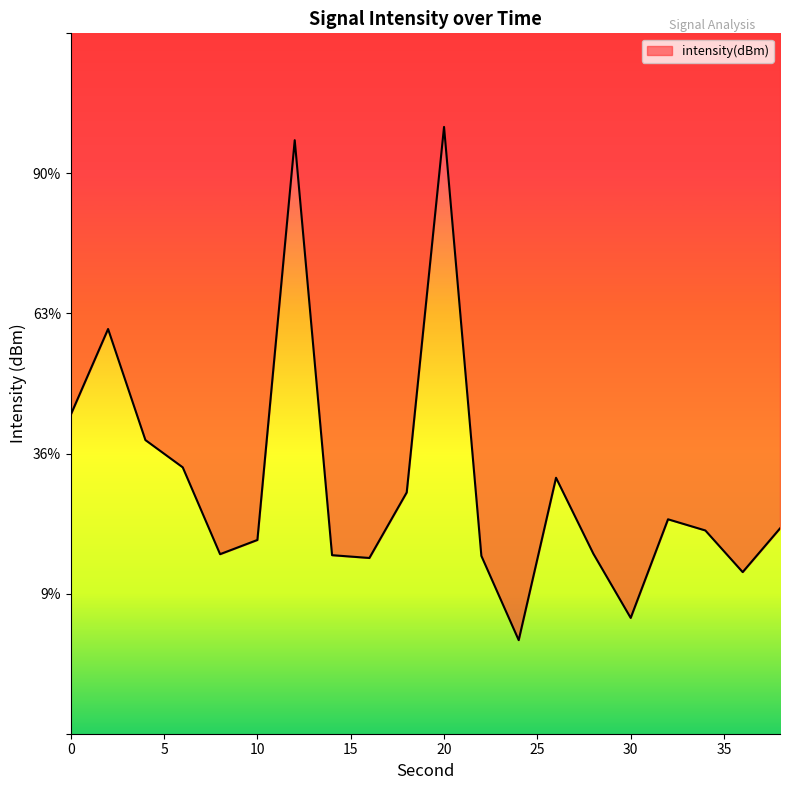

Reading left to right, extract all data points from this chart.

0=-121.6	2=-119.8	4=-122.1	6=-122.7	8=-124.6	10=-124.3	12=-115.7	14=-124.6	16=-124.6	18=-123.2	20=-115.4	22=-124.6	24=-126.4	26=-122.9	28=-124.6	30=-125.9	32=-123.8	34=-124.1	36=-125.0	38=-124.0